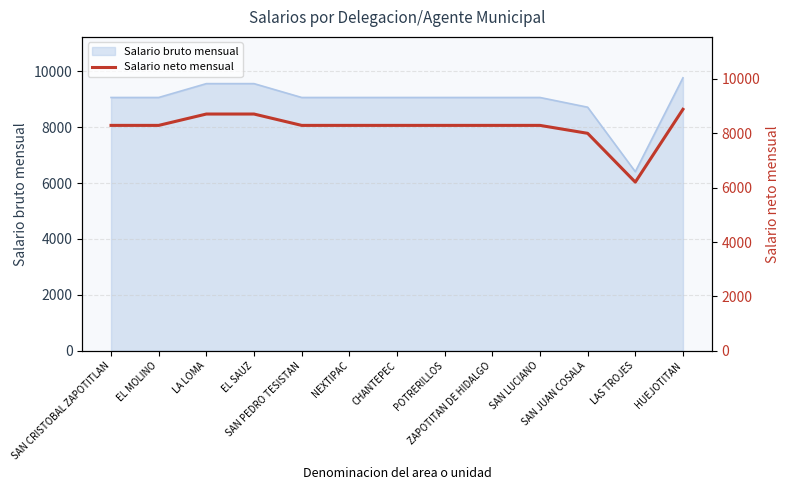

Does the chart display data point markers on the line(s)?

No